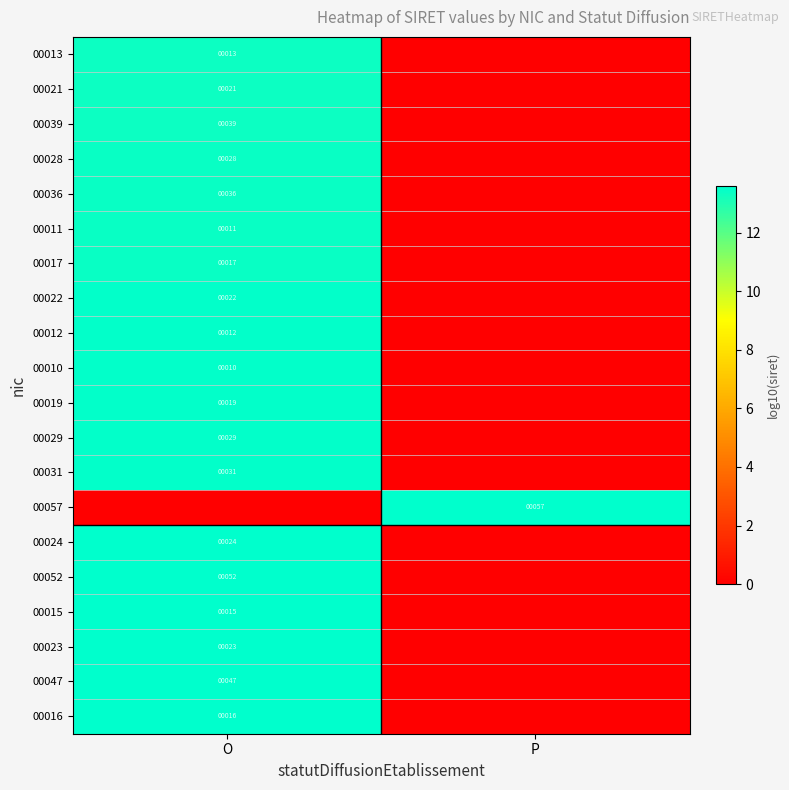

True or false: 00010 has a value of 4 at O.

False